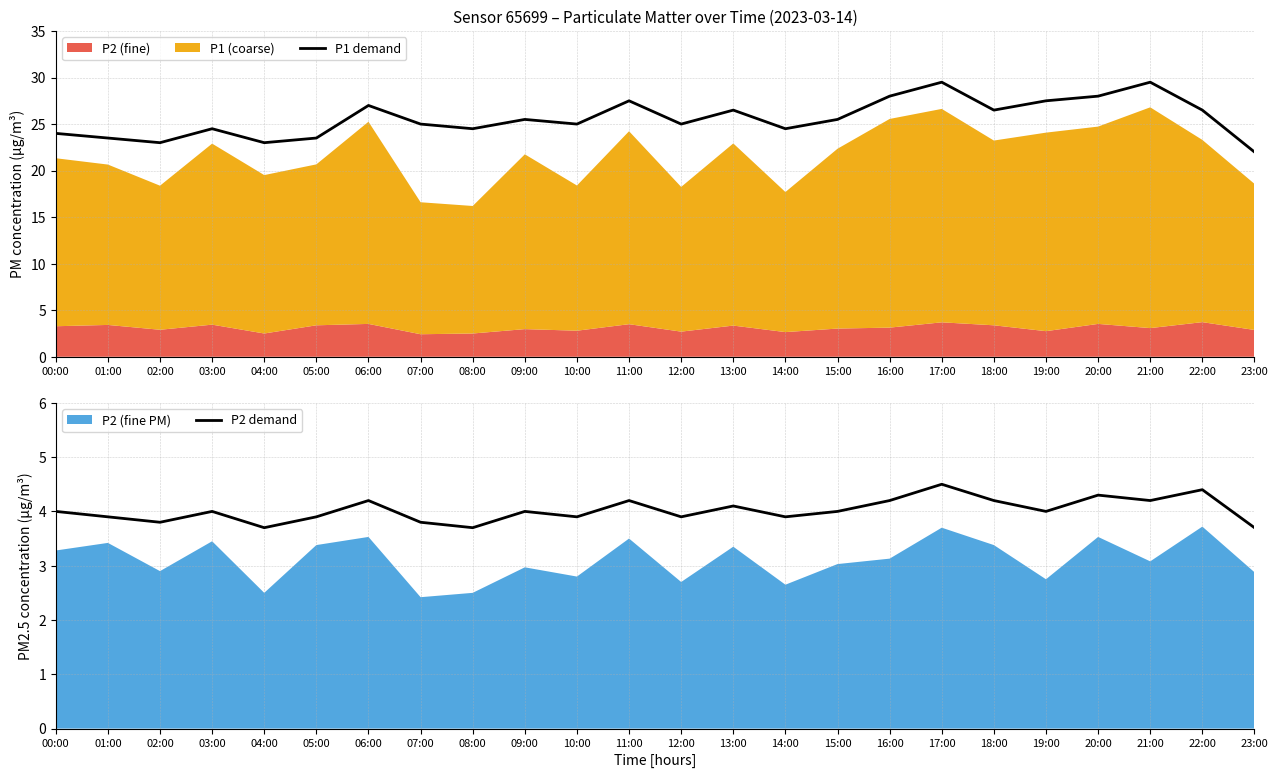

Rank the series at 10:00 from highest to lowest value.

P1 demand, P2 demand